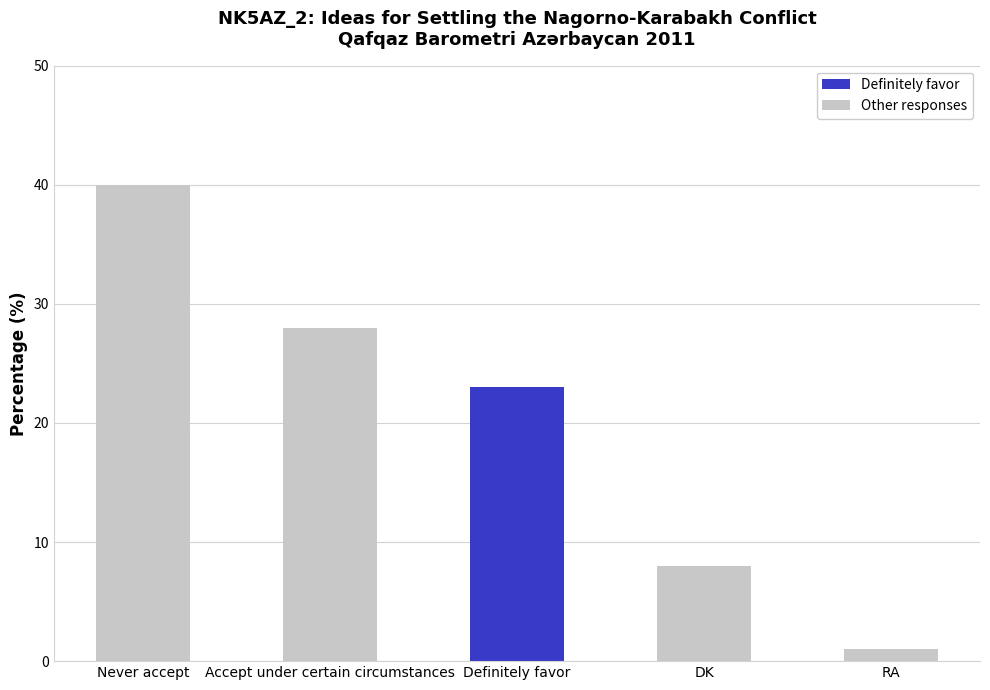

At which label is the value closest to 20?

Definitely favor